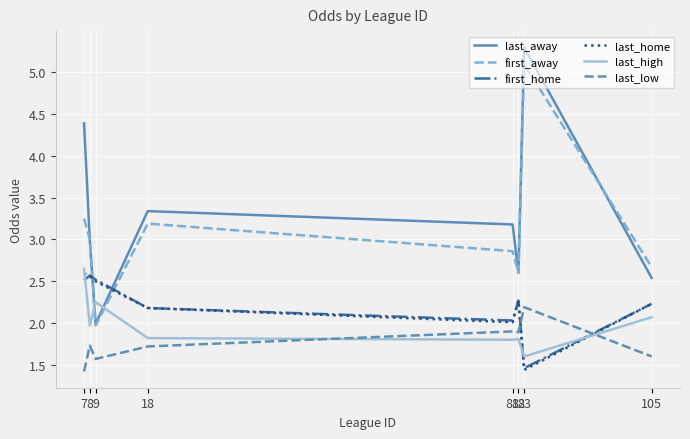

Count the number of data series in this chart.

6